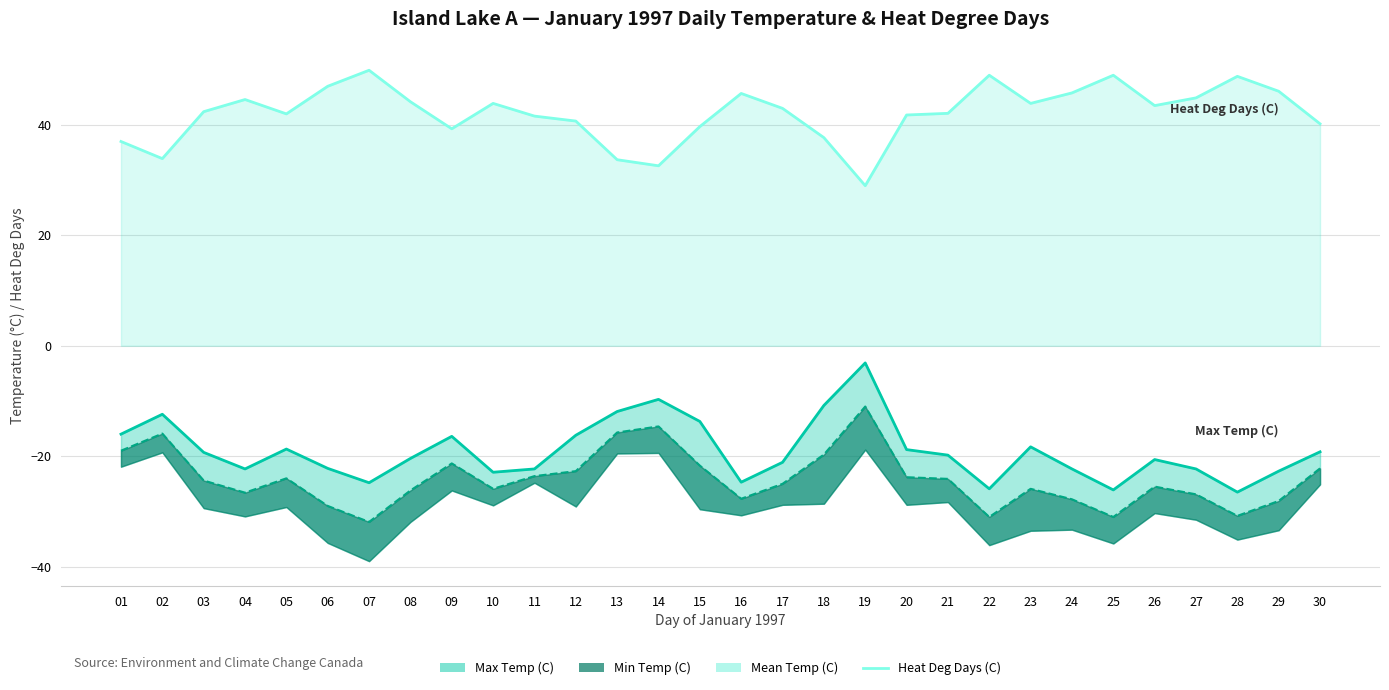

Between 18 and 03, which is larger?

03